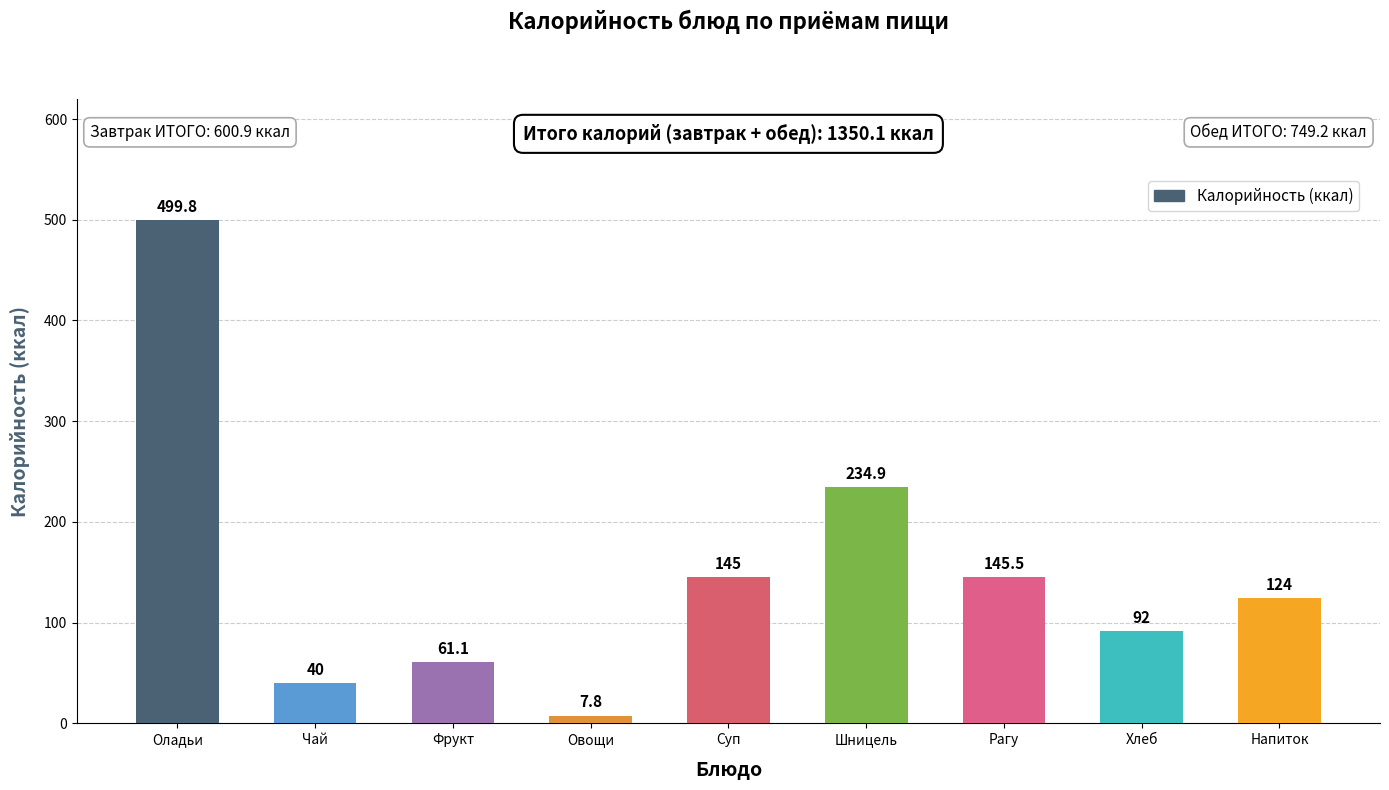

Rank the categories by value from lowest to highest.

Овощи, Чай, Фрукт, Хлеб, Напиток, Суп, Рагу, Шницель, Оладьи